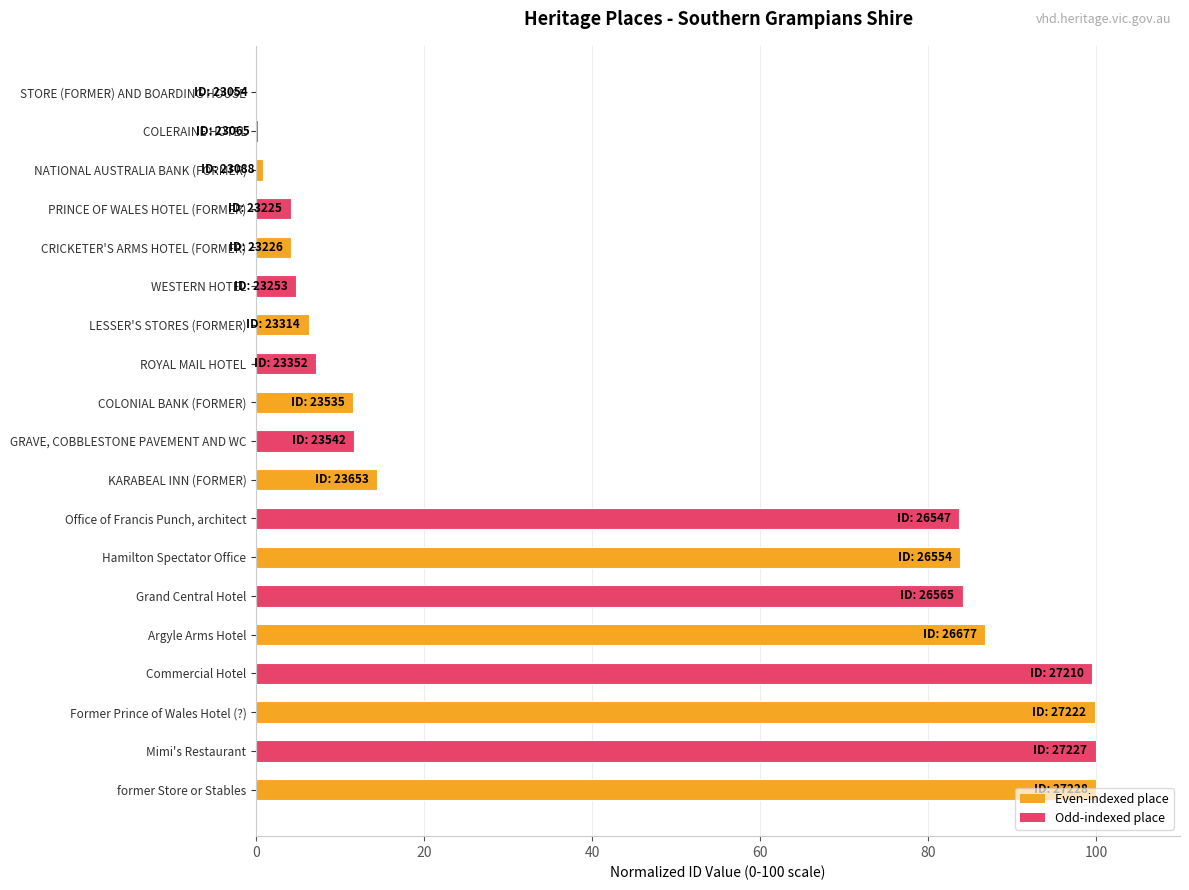

Between LESSER'S STORES (FORMER) and Office of Francis Punch, architect, which is larger?

Office of Francis Punch, architect